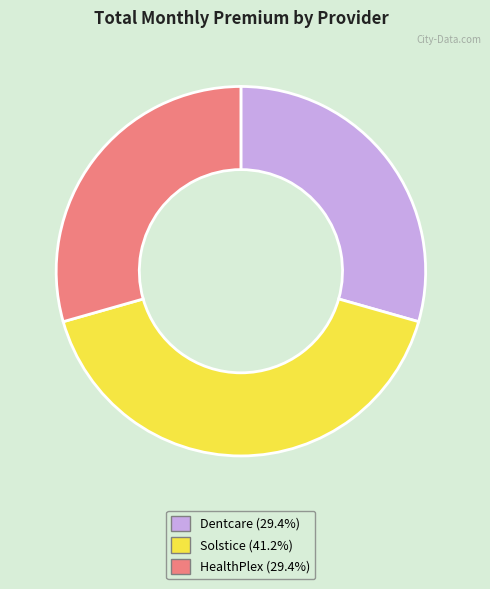

True or false: Dentcare accounts for 17% of the total.

False